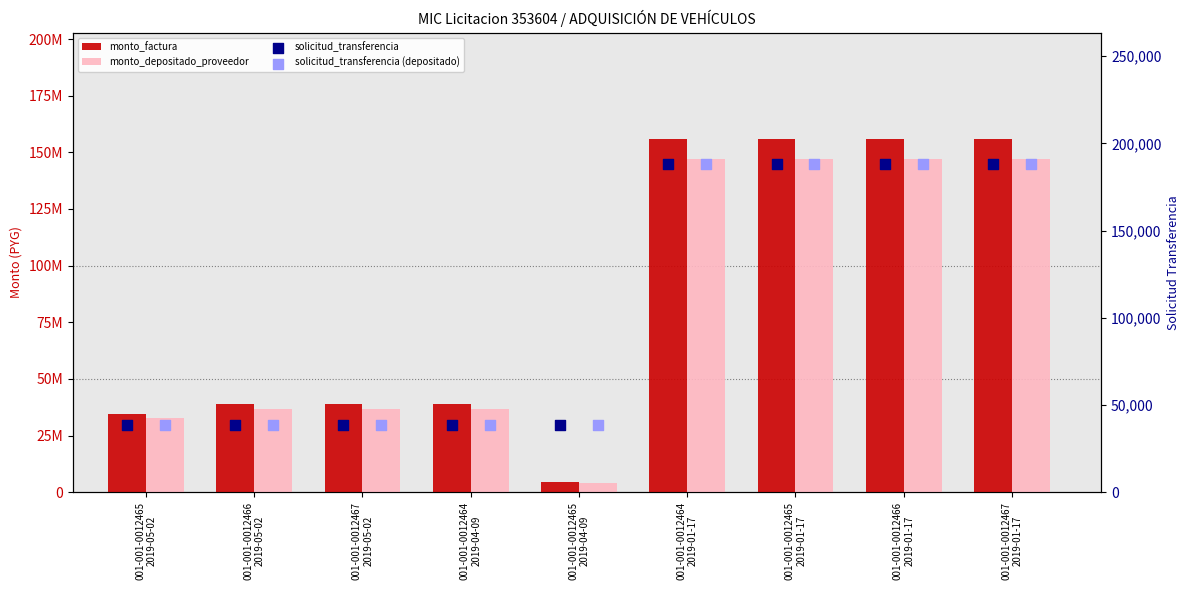

What is the total value across all series at 001-001-0012465
2019-04-09?

8495074